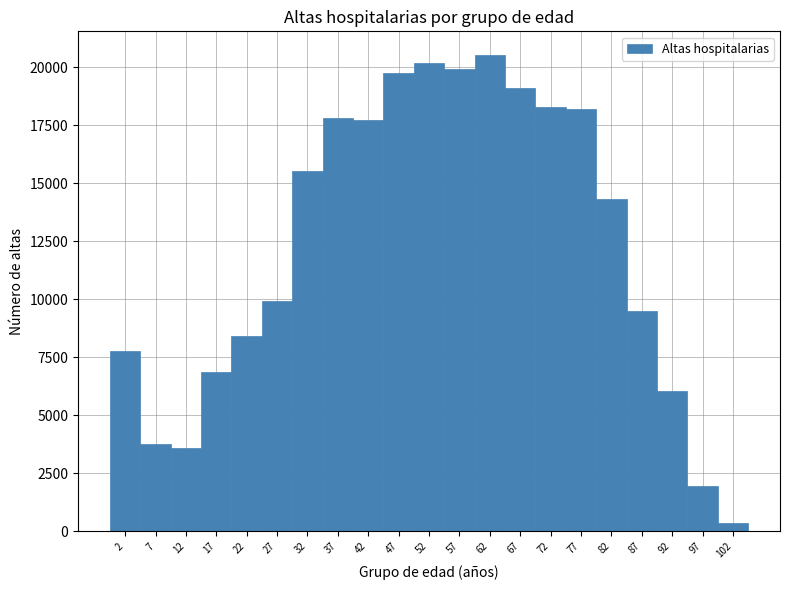

Reading left to right, transcribe this chart: for each bar, give the range it covers on the x-axis and its height. The values are not printed on the chart, so give them approximately, as read against the axis.

-0.5 to 4.5: 8000
4.5 to 9.5: 4000
9.5 to 14.5: 3500
14.5 to 19.5: 7000
19.5 to 24.5: 8500
24.5 to 29.5: 10000
29.5 to 34.5: 15500
34.5 to 39.5: 18000
39.5 to 44.5: 17500
44.5 to 49.5: 19500
49.5 to 54.5: 20000
54.5 to 59.5: 20000
59.5 to 64.5: 20500
64.5 to 69.5: 19000
69.5 to 74.5: 18500
74.5 to 79.5: 18000
79.5 to 84.5: 14500
84.5 to 89.5: 9500
89.5 to 94.5: 6000
94.5 to 99.5: 2000
99.5 to 104.5: under 500